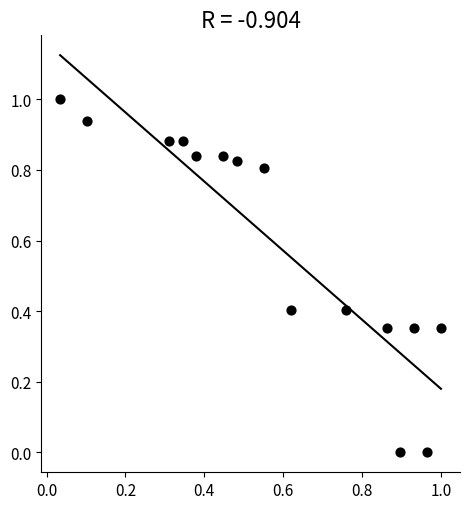

What is the range of X values (max minus min)?

1.0